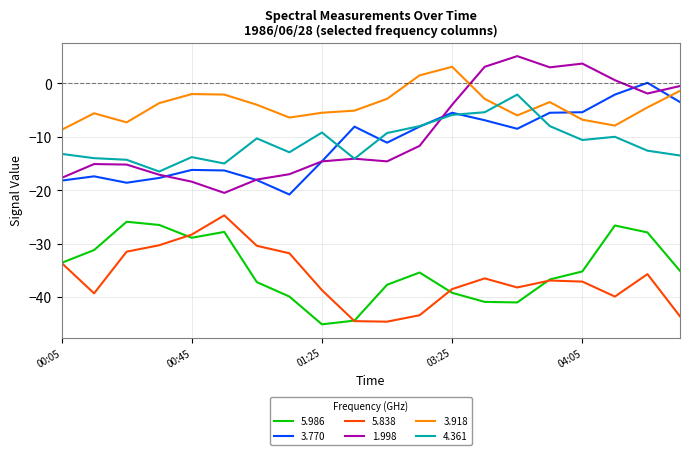

How many negative values does the 1.998 series have?

15